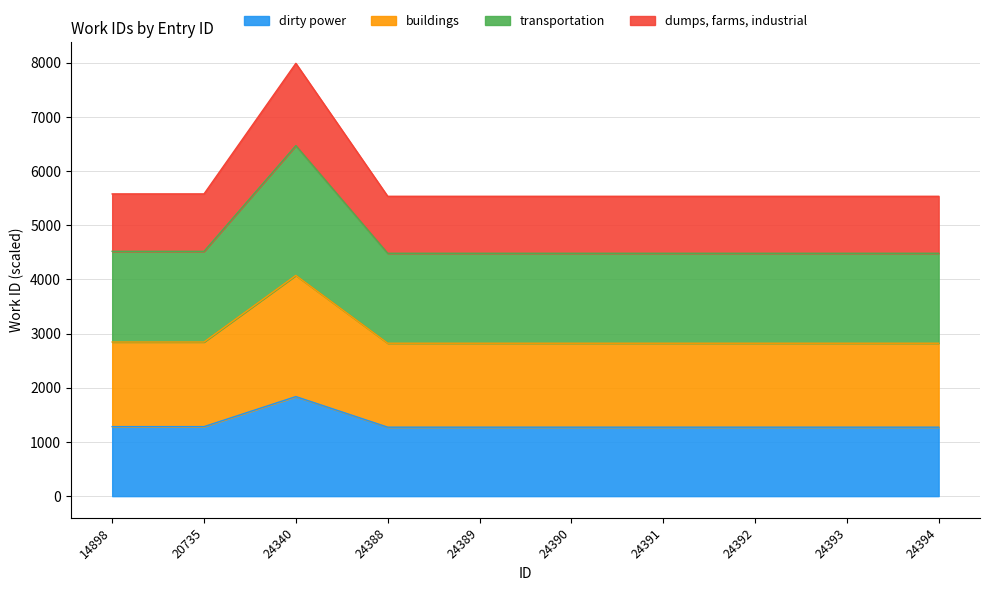

What is the value of the 2nd point from the left?

1283.2